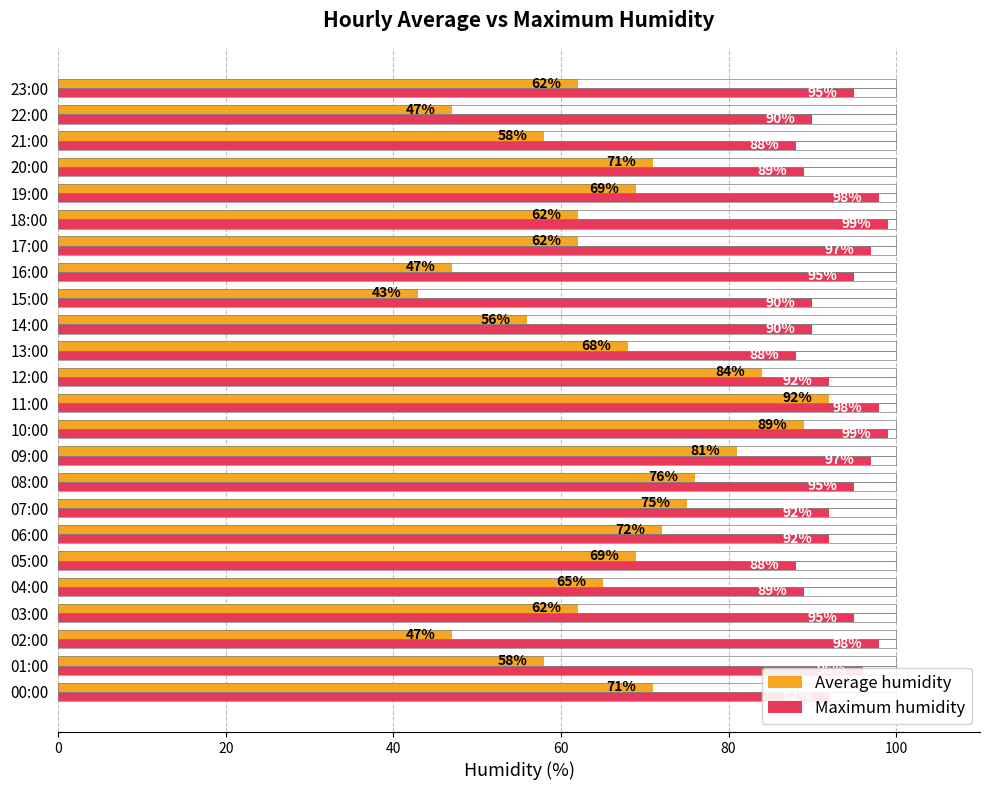

True or false: Average humidity has a value of 28 at 20:00.

False